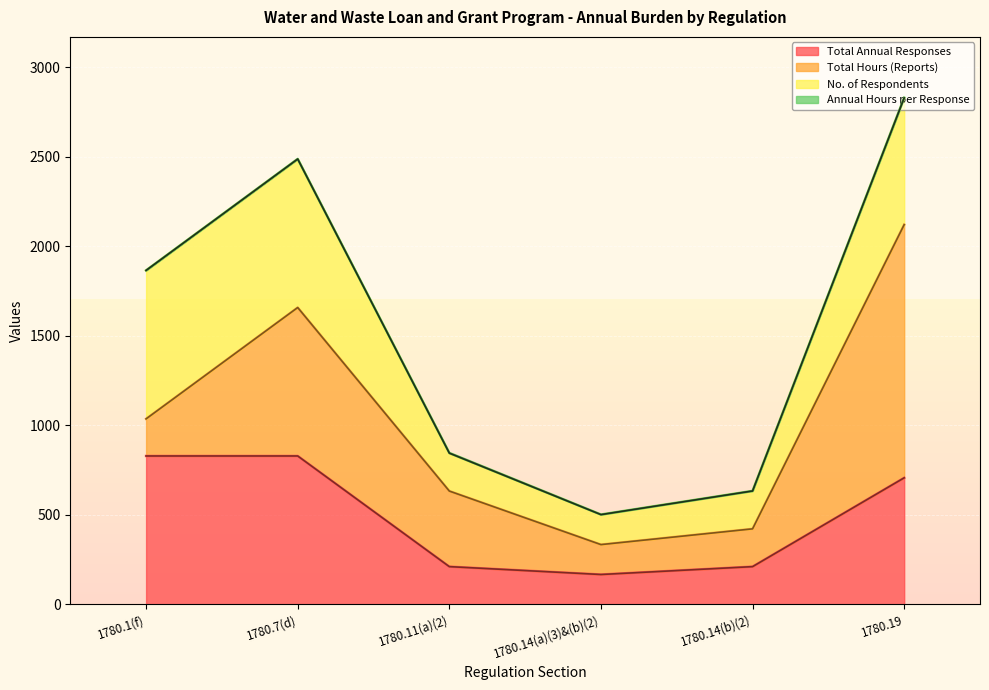

Where is the first local minimum for No. of Respondents?

1780.14(a)(3)&(b)(2)